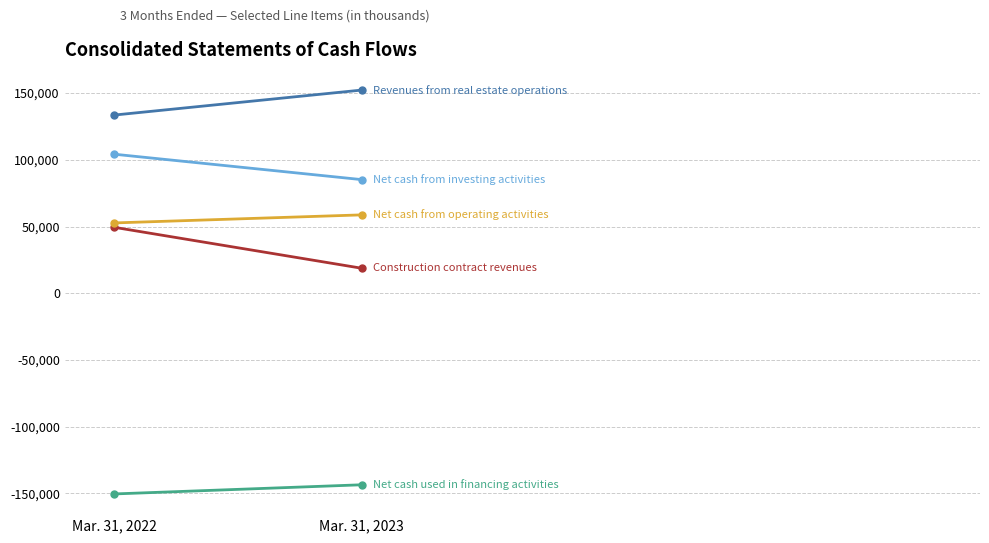

The Net cash from investing activities series shows 22031 at Mar. 31, 2023. True or false?

False